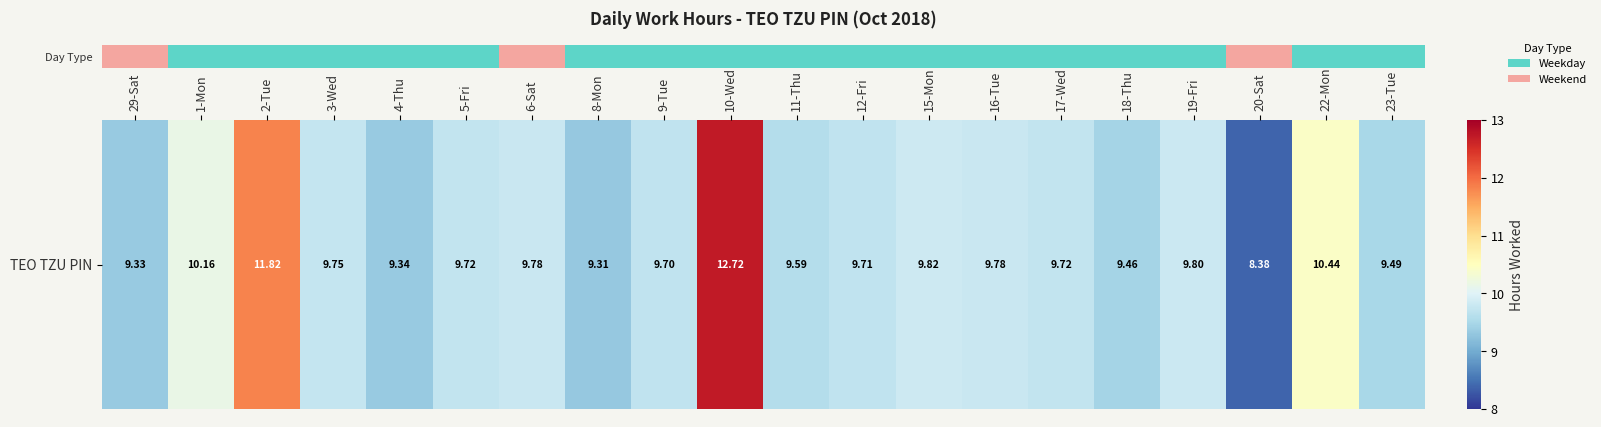

Between 15-Mon and 3-Wed, which is larger?

15-Mon